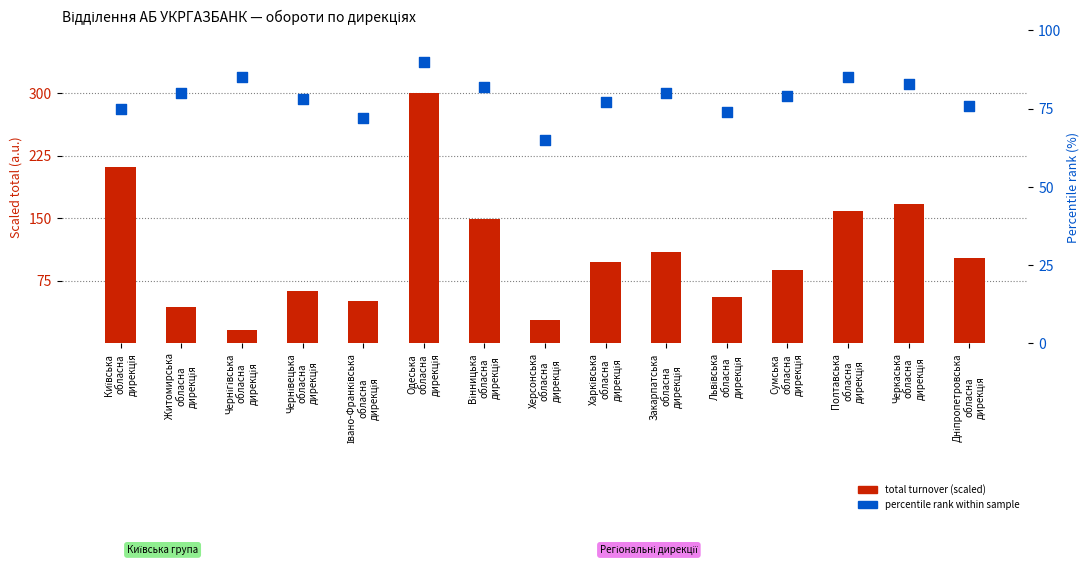

Which series contains the highest Y value?

total (scaled)